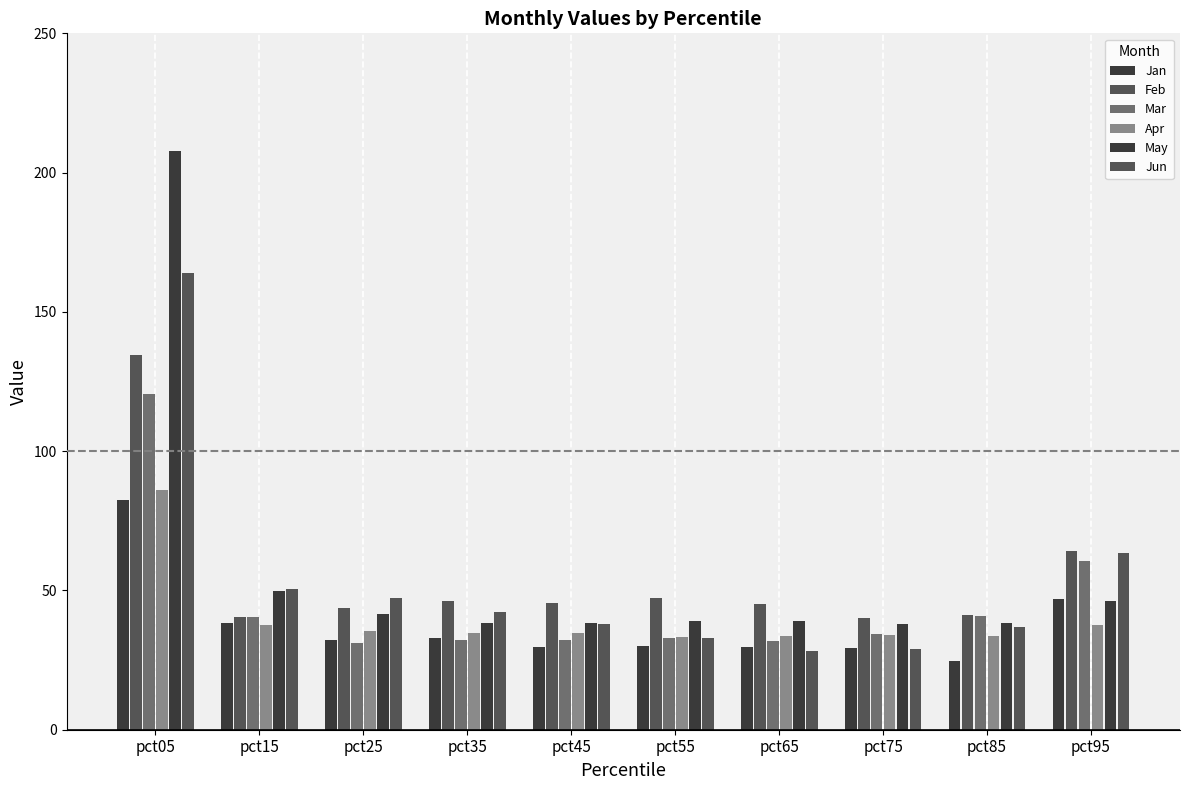

Rank the series at pct45 from highest to lowest value.

Feb, May, Jun, Apr, Mar, Jan